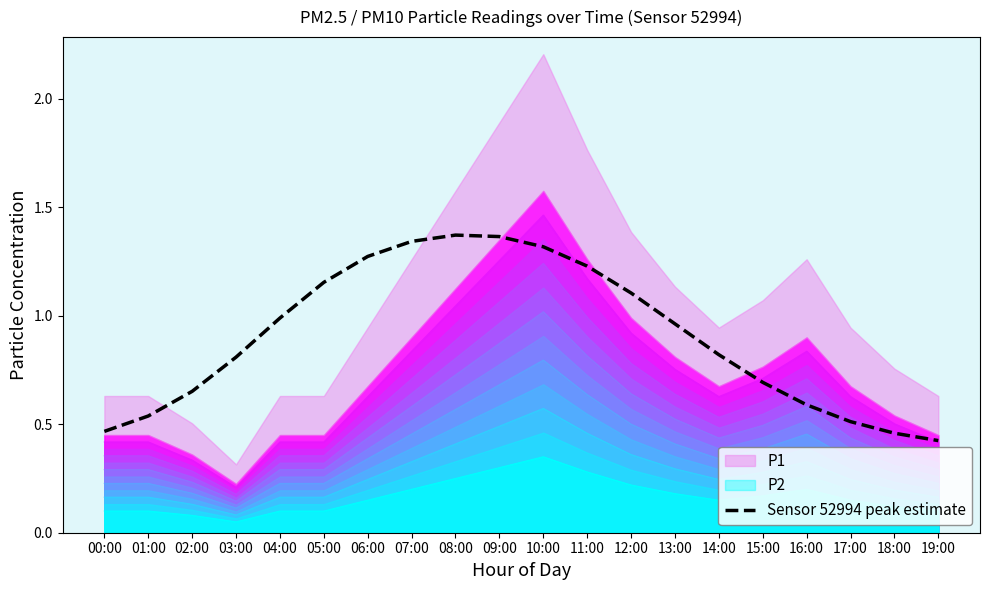

At which label is P1 closest to 0?

03:00